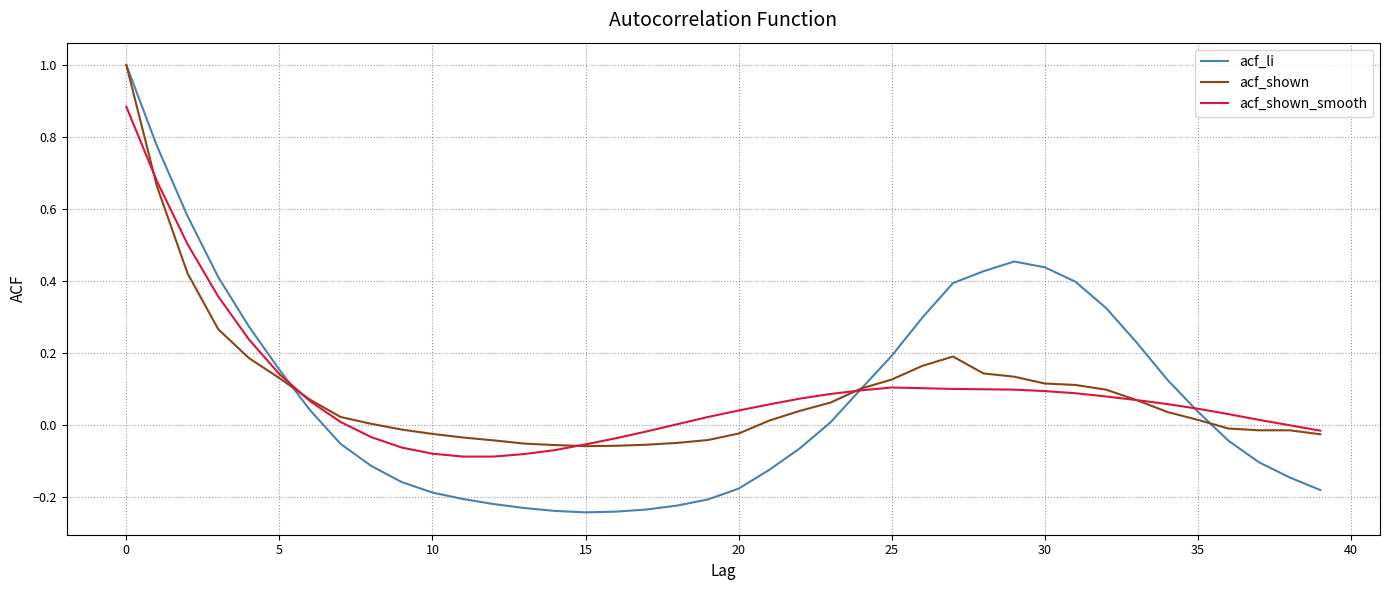

What is the highest value of the acf_shown series?

1.0